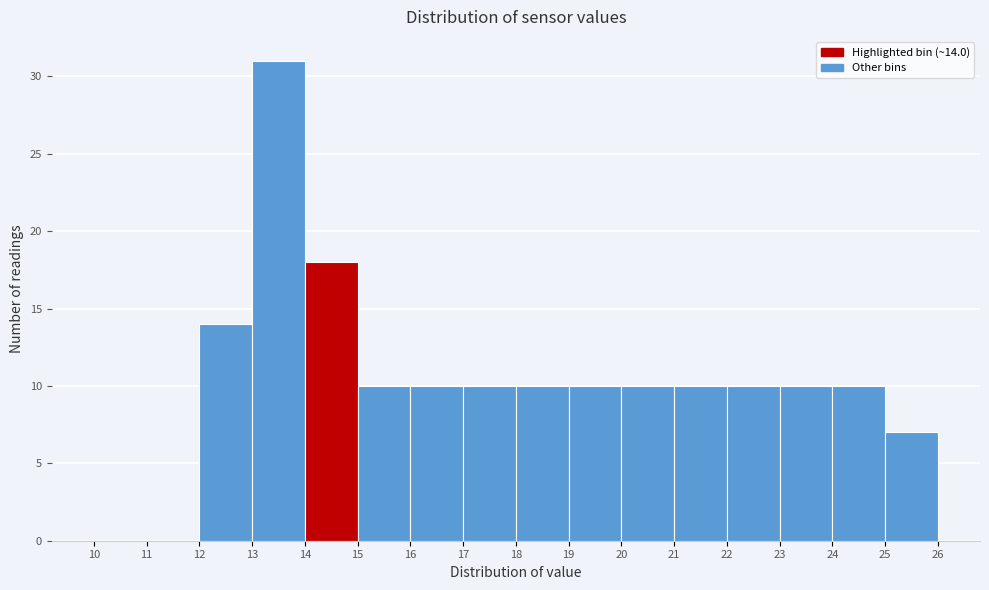

Over which range of the x-axis is the bar tallest?

13 to 14